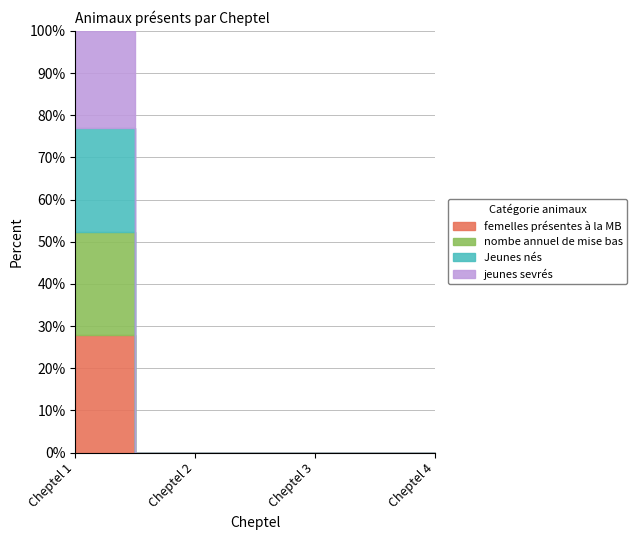

What is the average value of the Jeunes nés series?

12